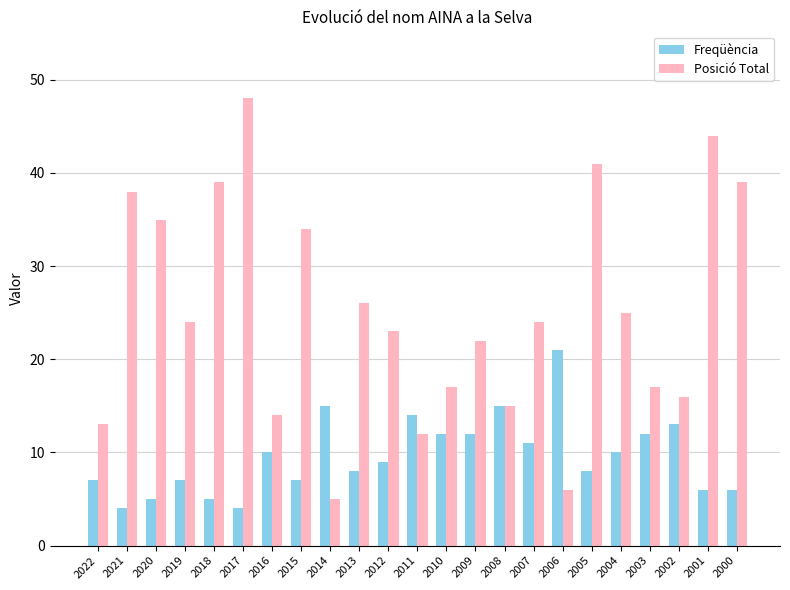

Rank the series at 2016 from lowest to highest value.

Freqüència, Posició Total